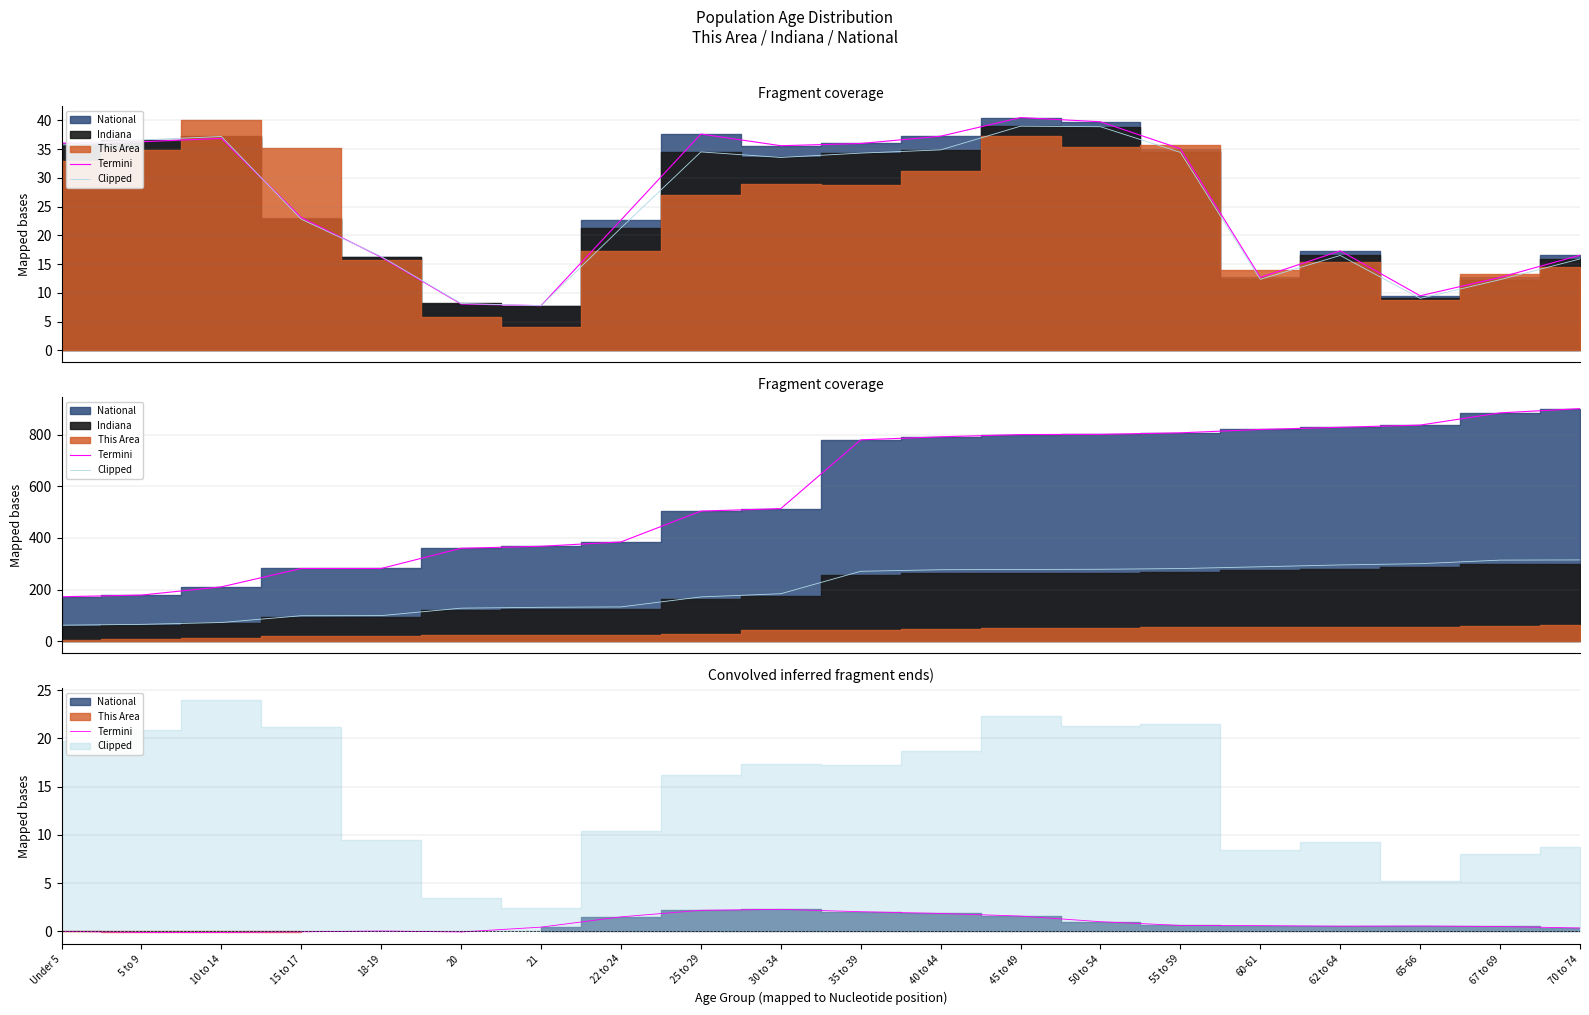

At which label does Termini first exceed 0?

18-19